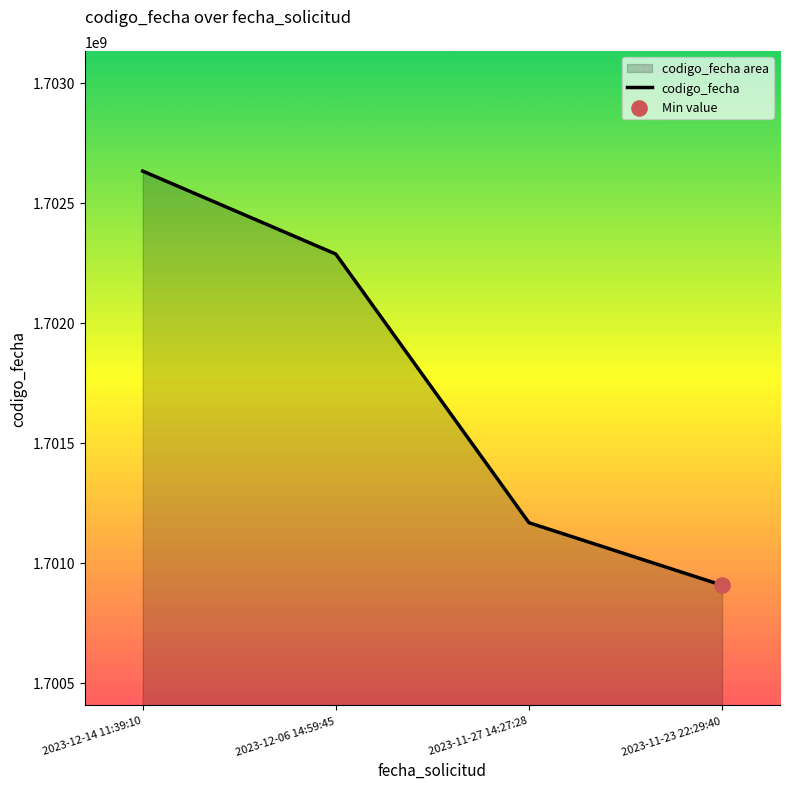

What is the ratio of the value at 2023-12-06 14:59:45 to the value at 2023-11-27 14:27:28?

1.0